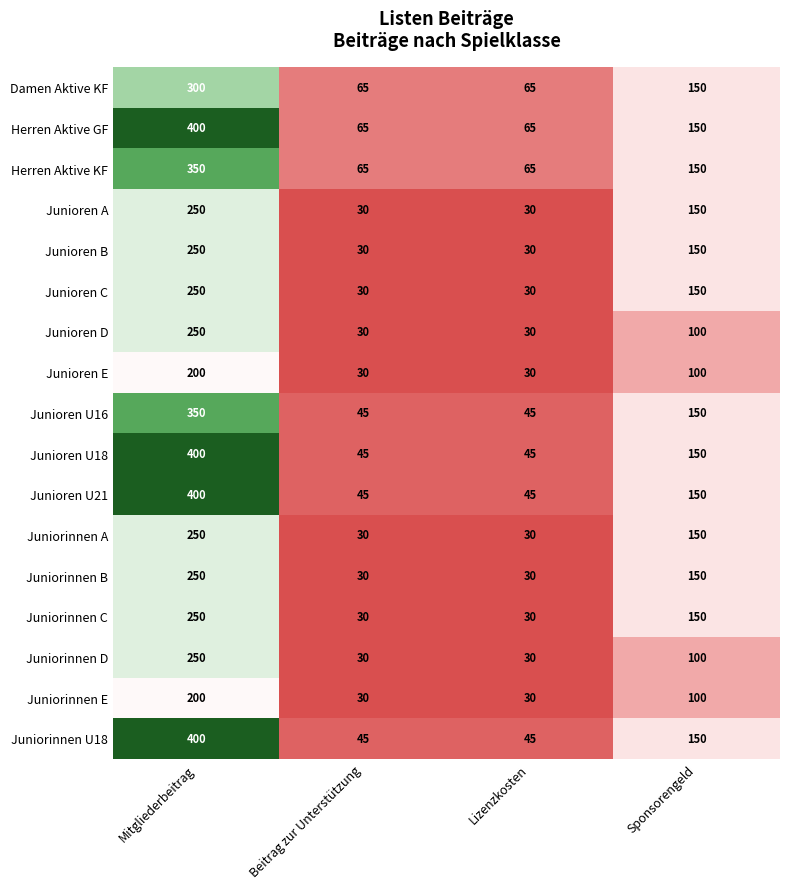

What is the total value across all series at Mitgliederbeitrag?

5000